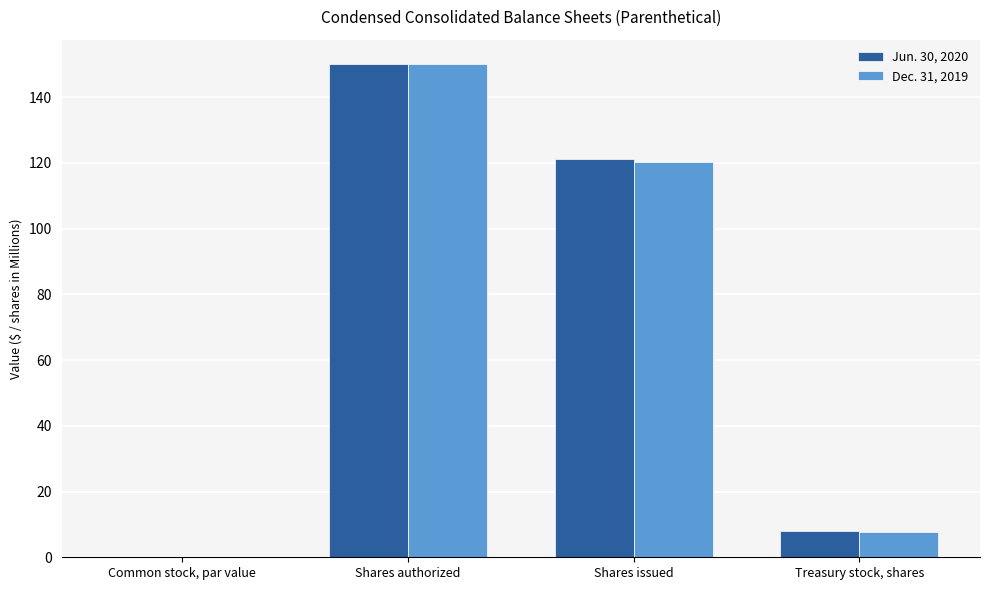

Which series changed the most between Shares issued and Treasury stock, shares?

Jun. 30, 2020